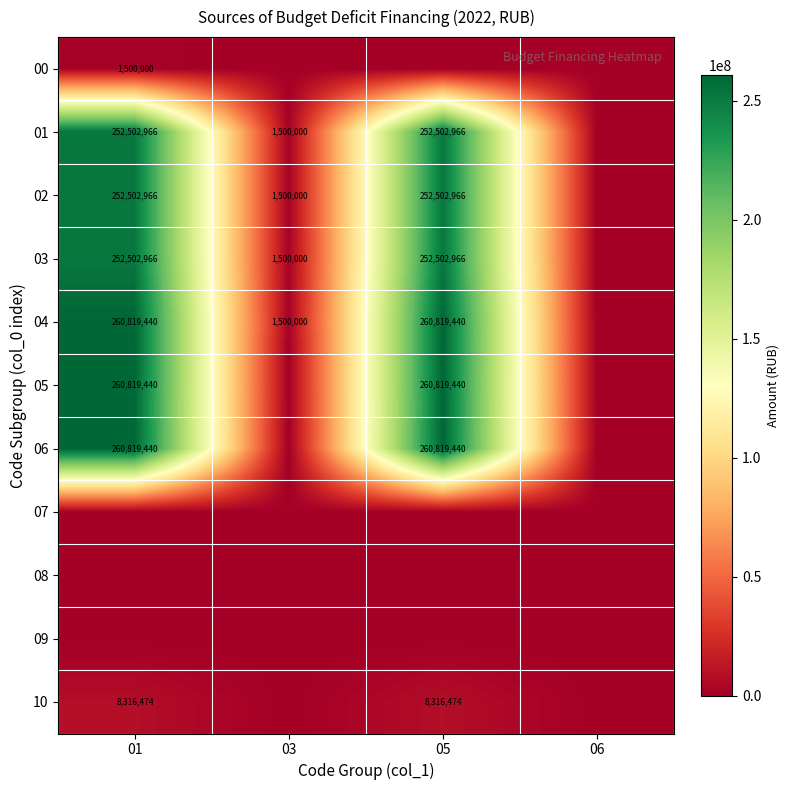

Is it true that 02 equals 424820070 at 05?

False